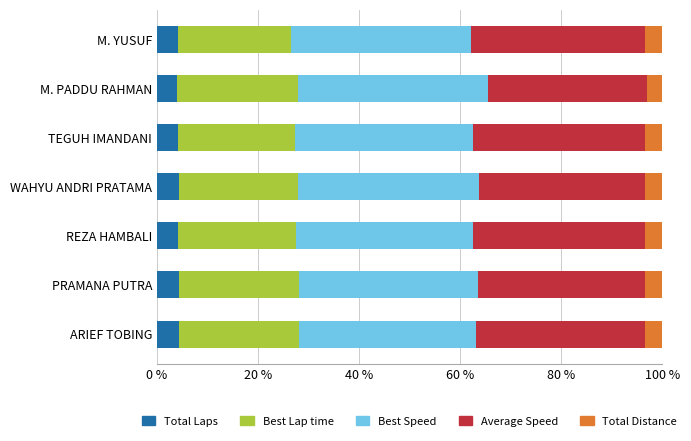

What is the total value across all series at M. YUSUF?

100.0